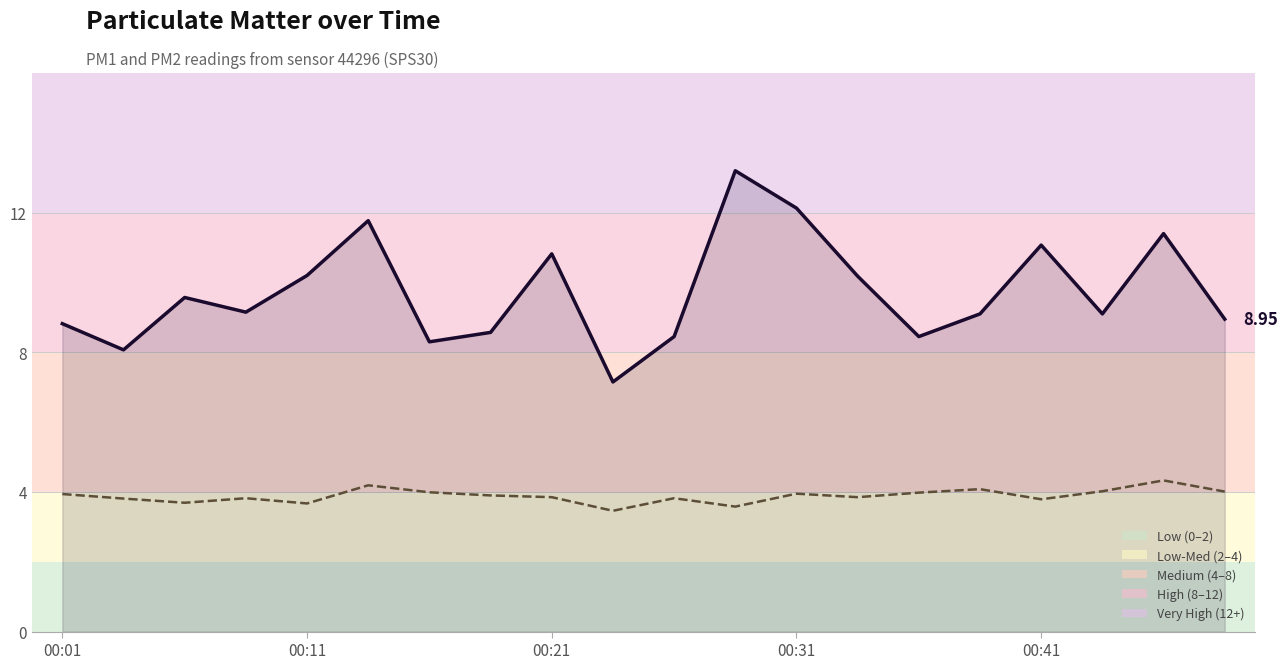

What is the difference between the maximum and minimum values in the P2 series?

0.9